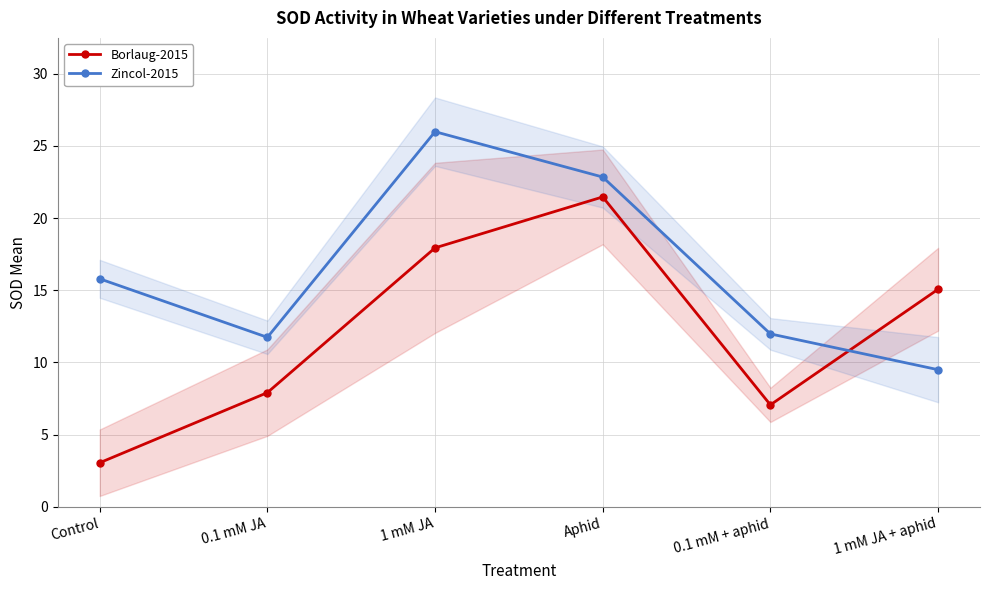

At how many categories does at least one series exceed 9?

6